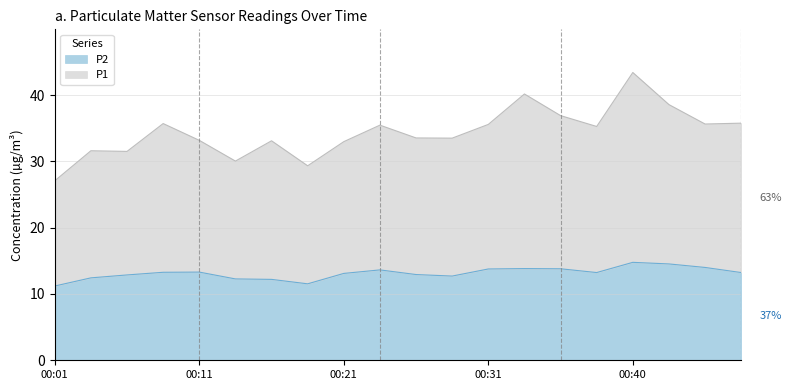

Which series has the largest total across all categories?

P1